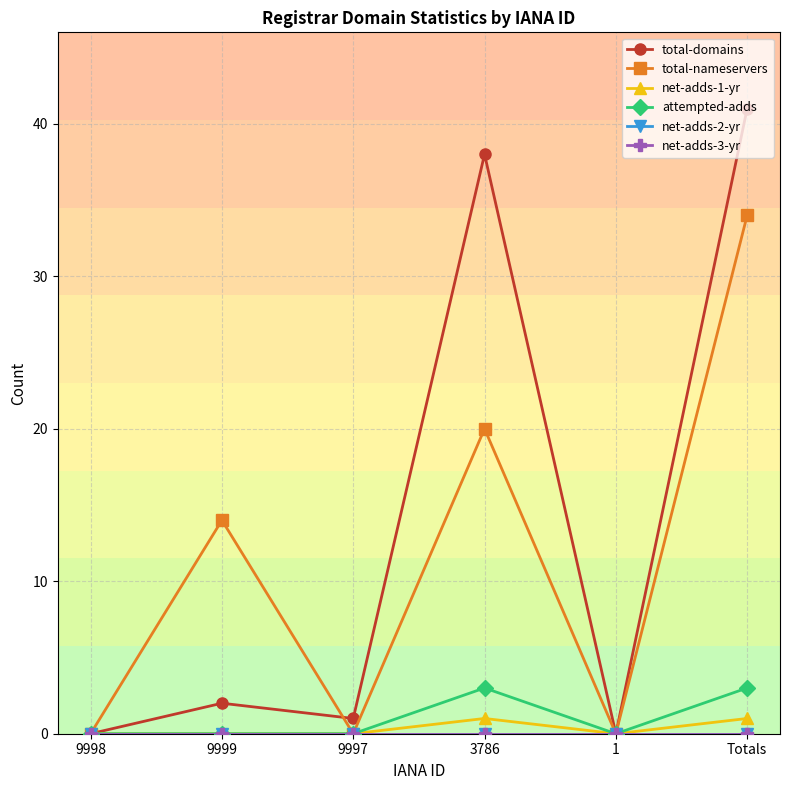

Is this an area chart (filled region under the line)?

No